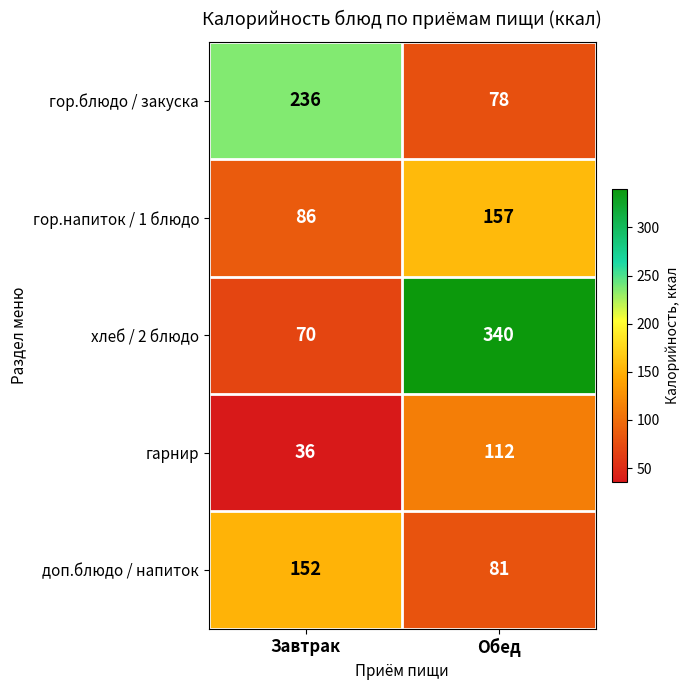

What is the sum of the гарнир values at Обед and Завтрак?

148